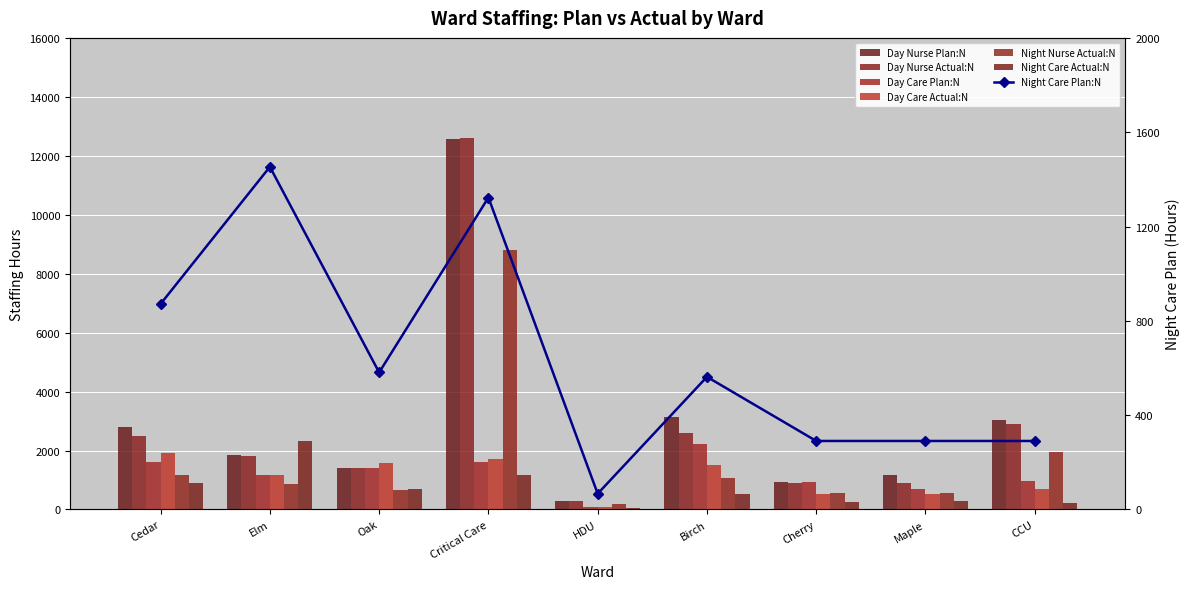

Which category has the lowest value across all series?

HDU